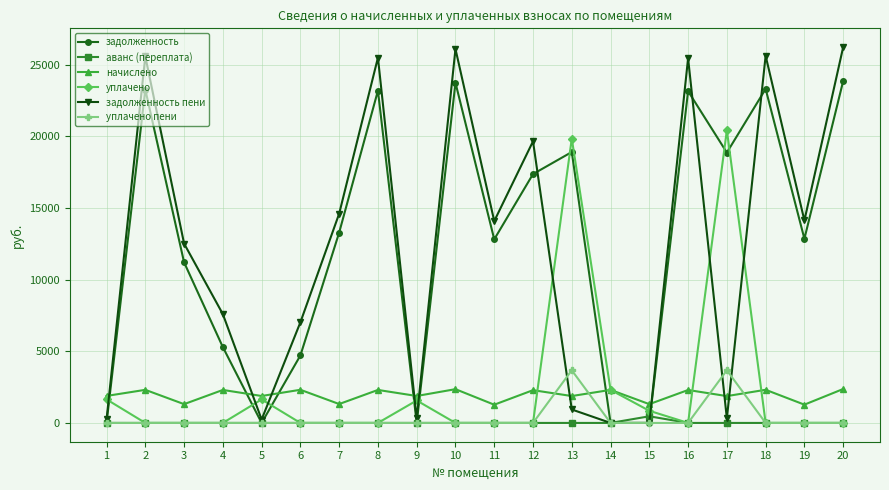

The value of задолженность пени at 20 is 46605.2. True or false?

False